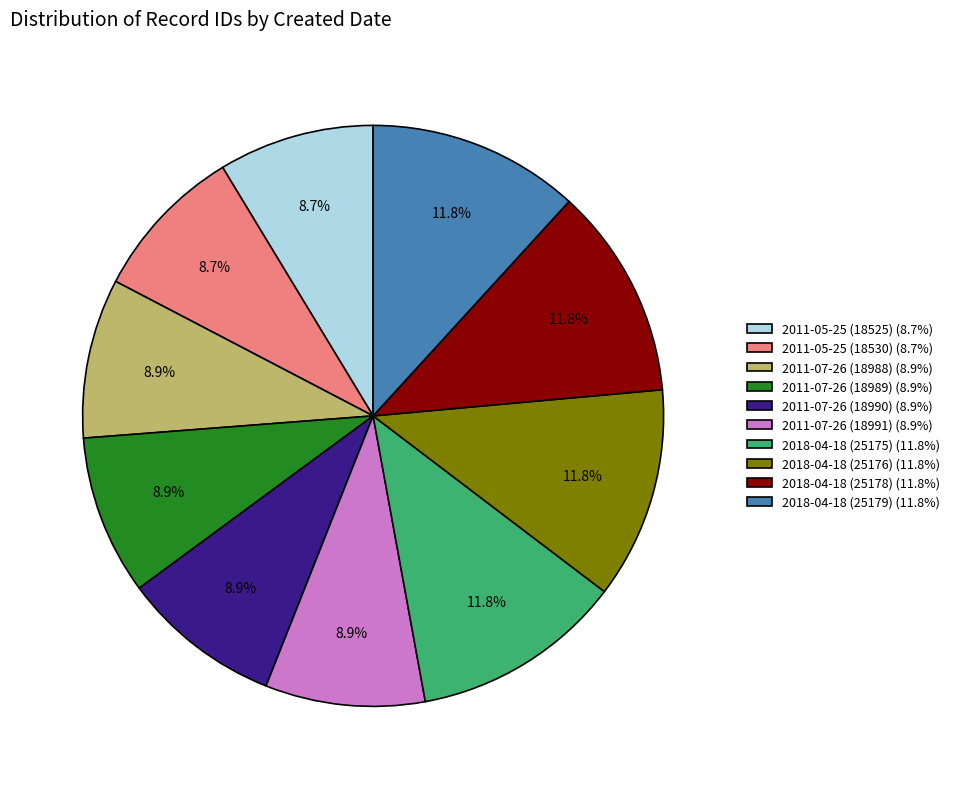

What percentage is NOT represented by 2011-05-25 (18525)?

91.3%